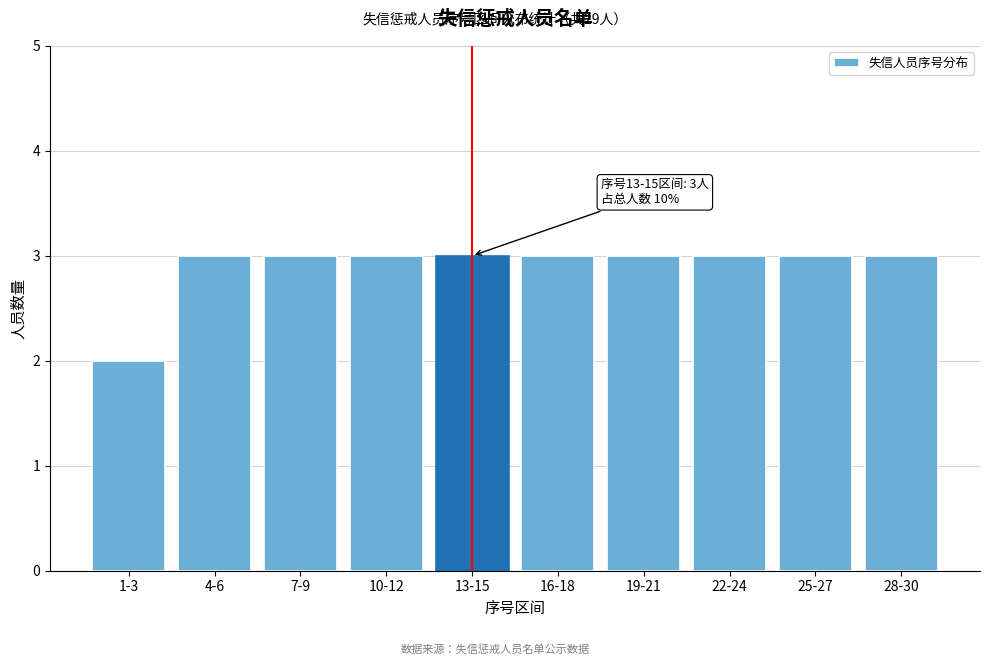

Reading left to right, extract all data points from this chart.

1-3=2	4-6=3	7-9=3	10-12=3	13-15=3	16-18=3	19-21=3	22-24=3	25-27=3	28-30=3